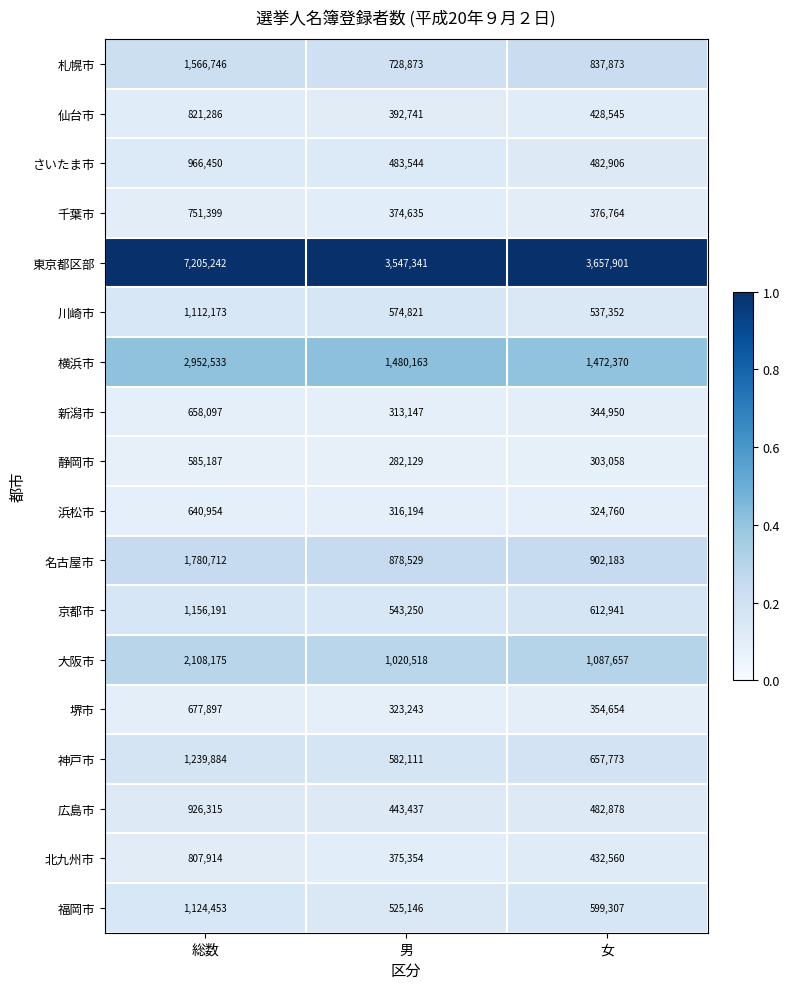

What is the minimum value for 千葉市?

374635